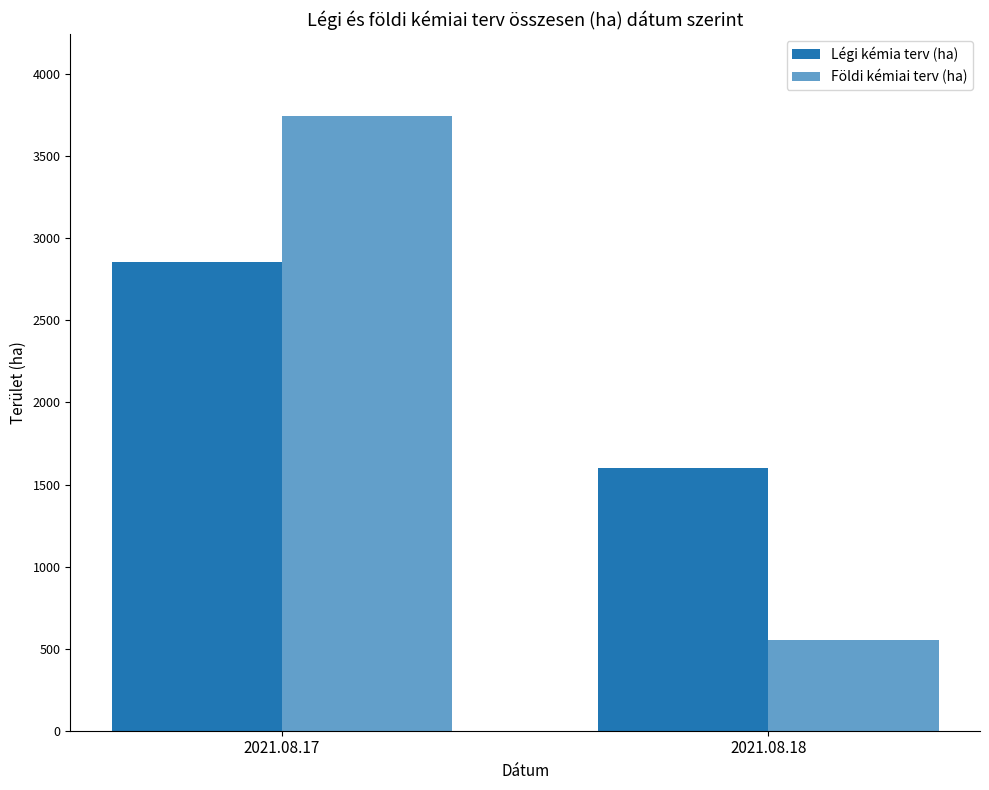

Between 2021.08.18 and 2021.08.17, which is larger?

2021.08.17